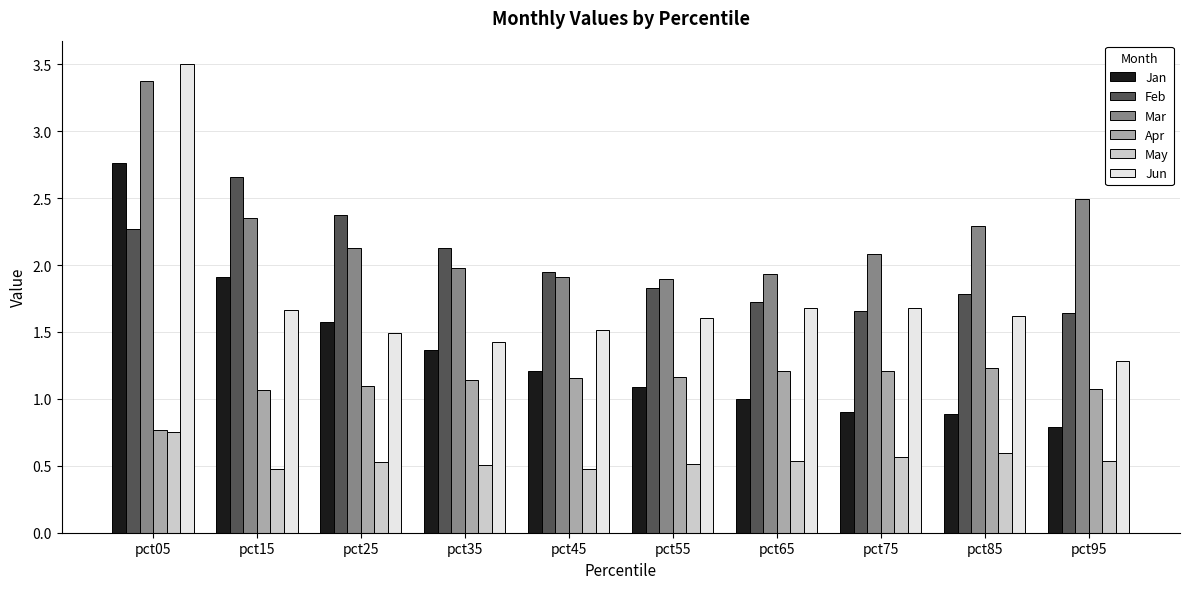

What is the maximum value for Jun?

3.5